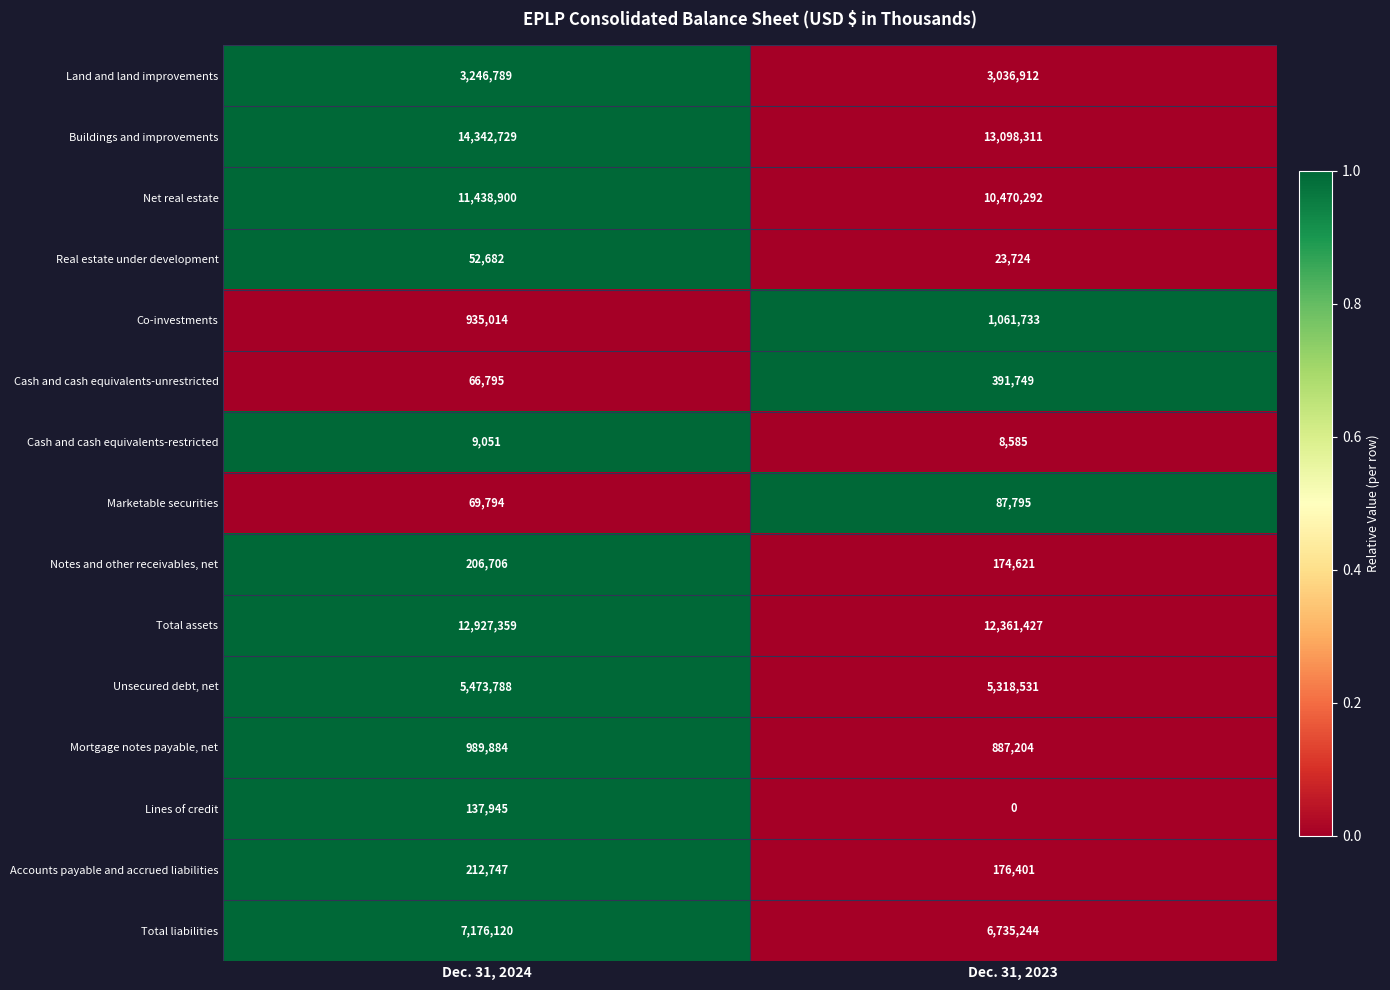

What is the total value across all series at Dec. 31, 2024?

57286303